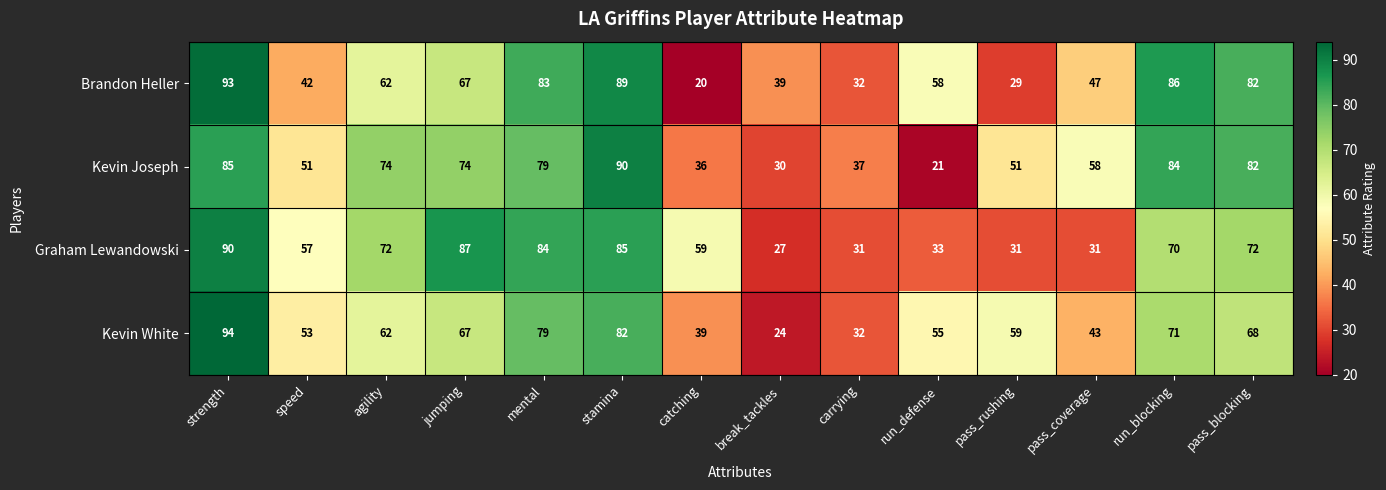

At which label does Brandon Heller first exceed 62?

strength